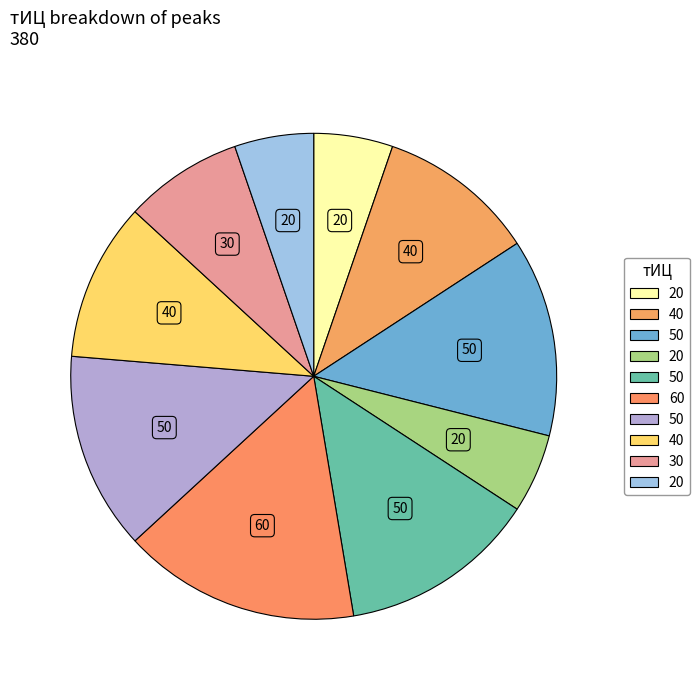

Is there a majority slice in this chart?

No